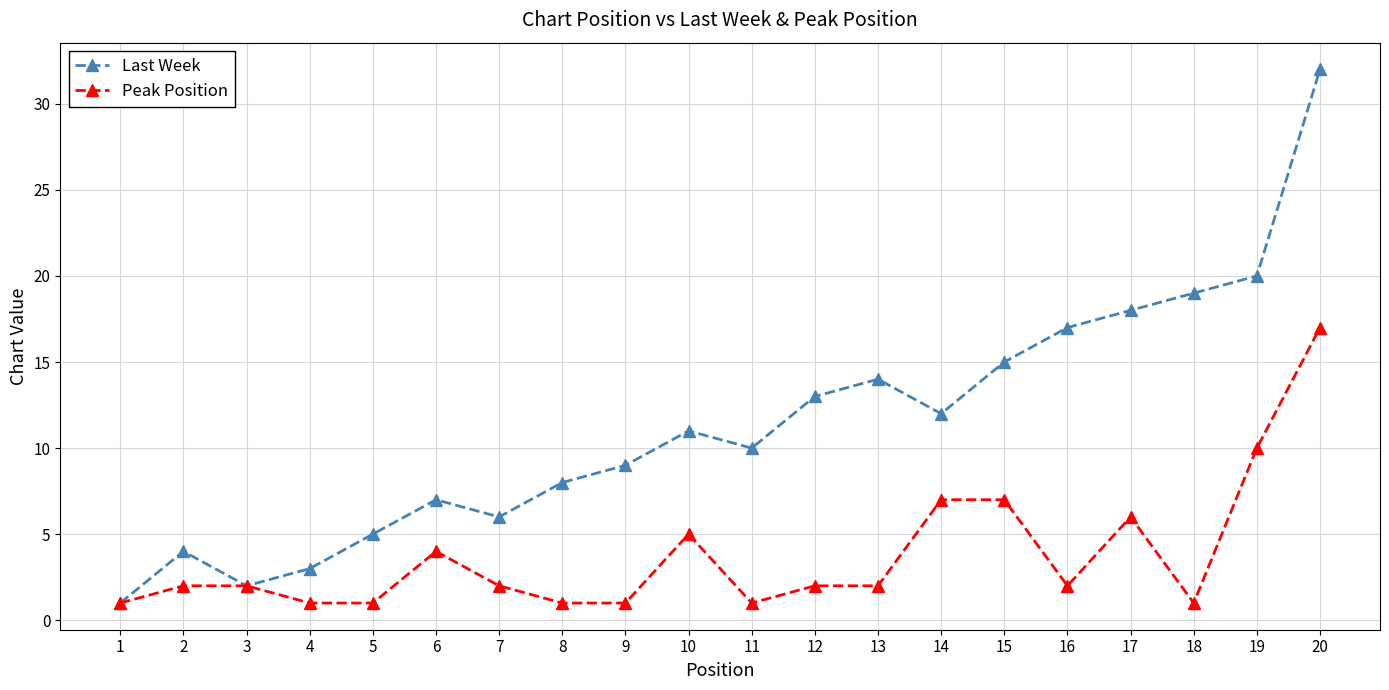

How many interior local peaks does the Last Week series have?

4